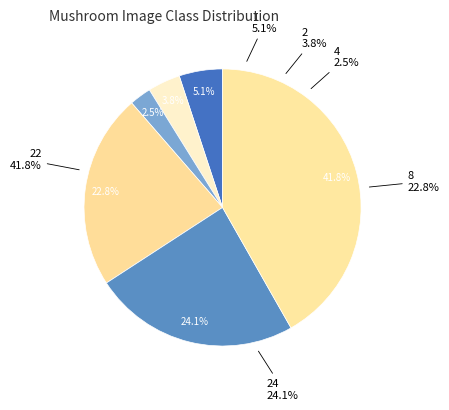

How many slices are in this pie chart?

6